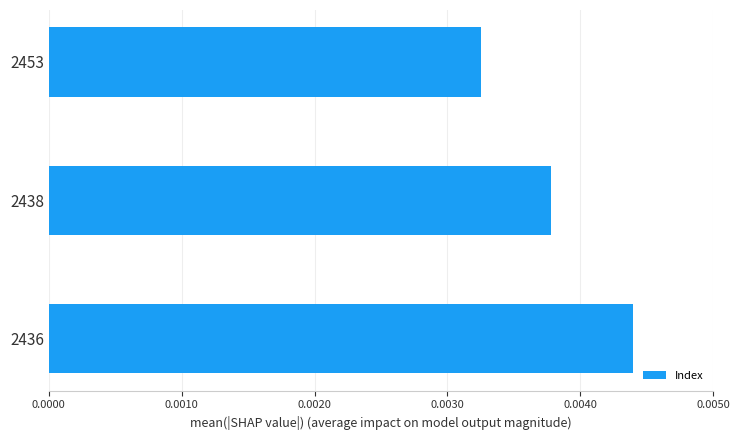

List the labels in order of value, largest first.

2436, 2438, 2453